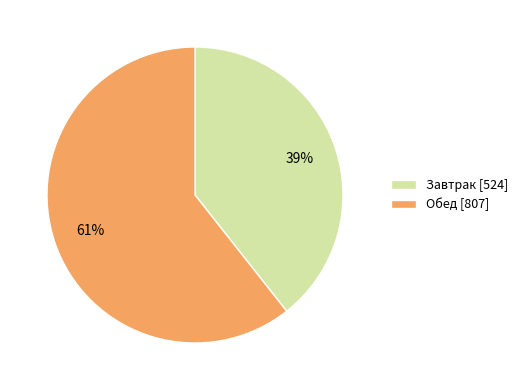

To the nearest percent, what is the average slice percentage?

50%